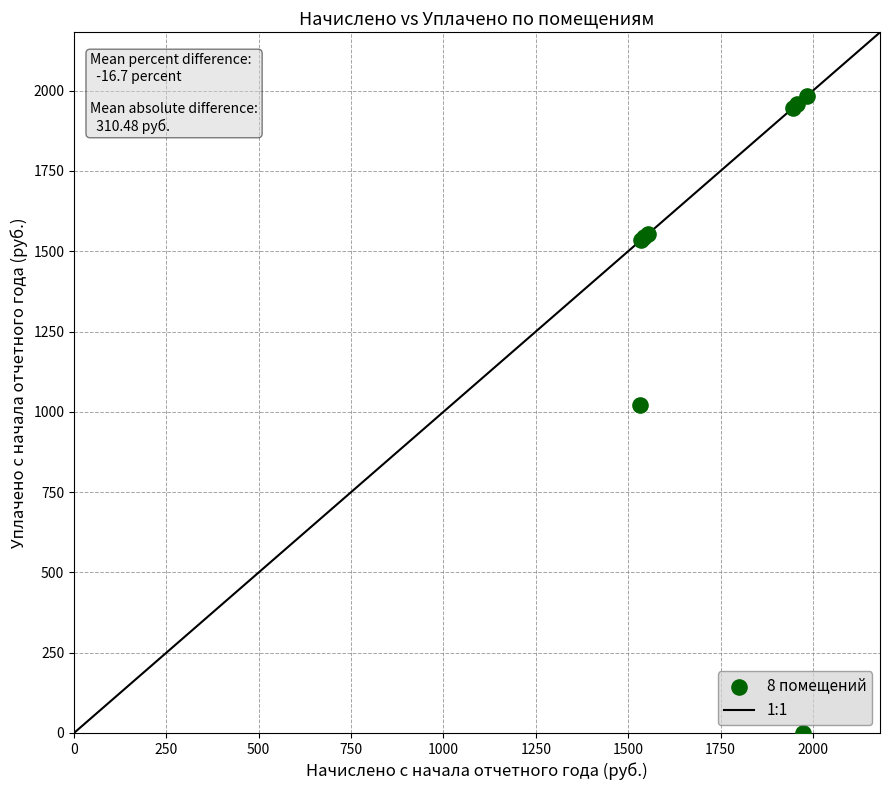

What Y value in the scatter plot is closest to 991?

1020.9